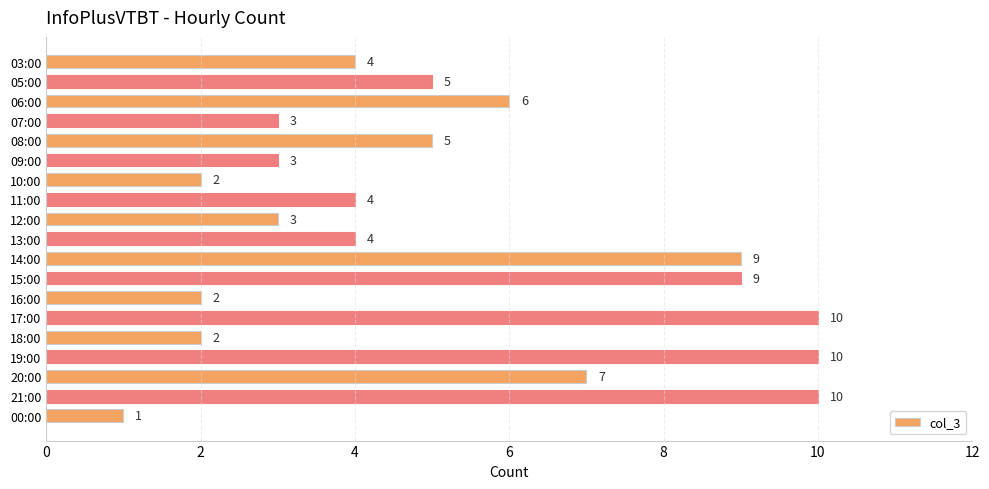

What is the smallest value displayed?

1